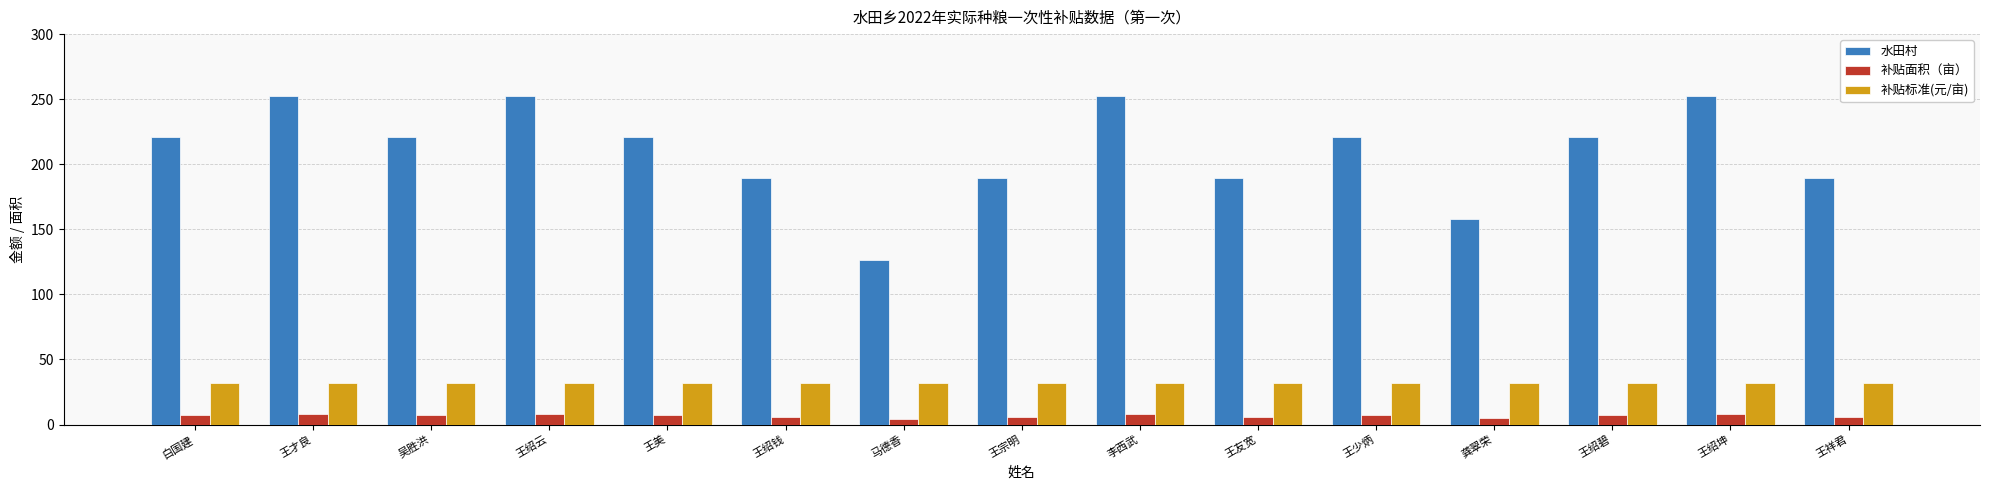

How many groups of bars are there?

15